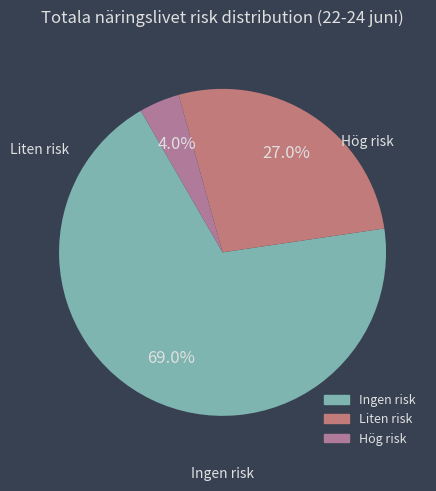

To the nearest percent, what is the difference between the Ingen risk and Liten risk slice percentages?

42%